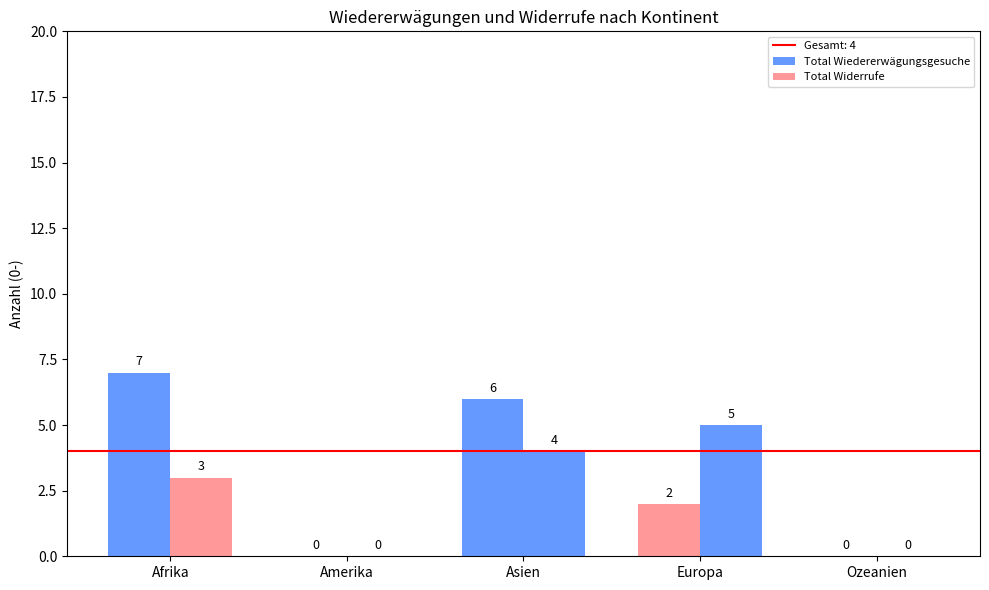

How many groups of bars are there?

5